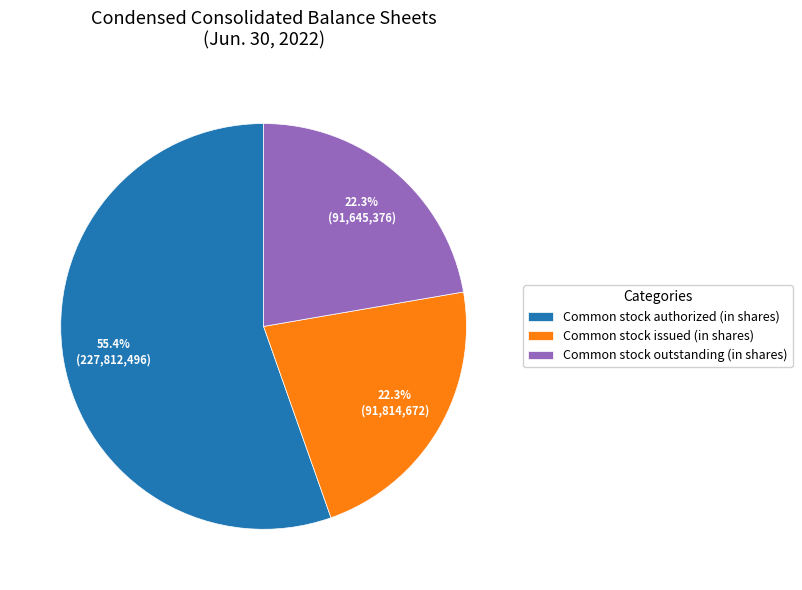

What percentage do Common stock outstanding (in shares) and Common stock authorized (in shares) together represent?

77.7%